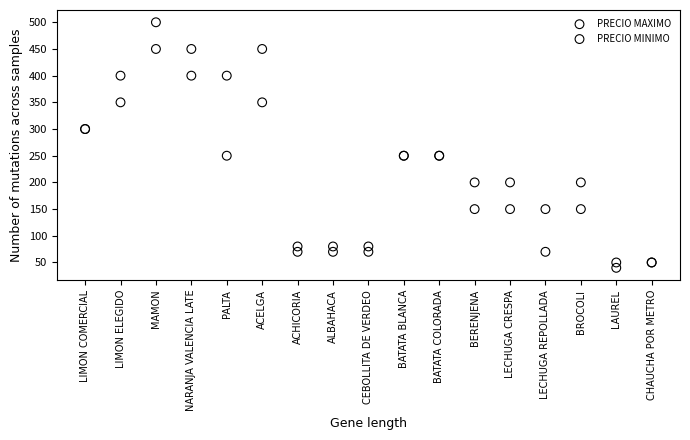

Which series reaches the maximum Y coordinate?

PRECIO MAXIMO